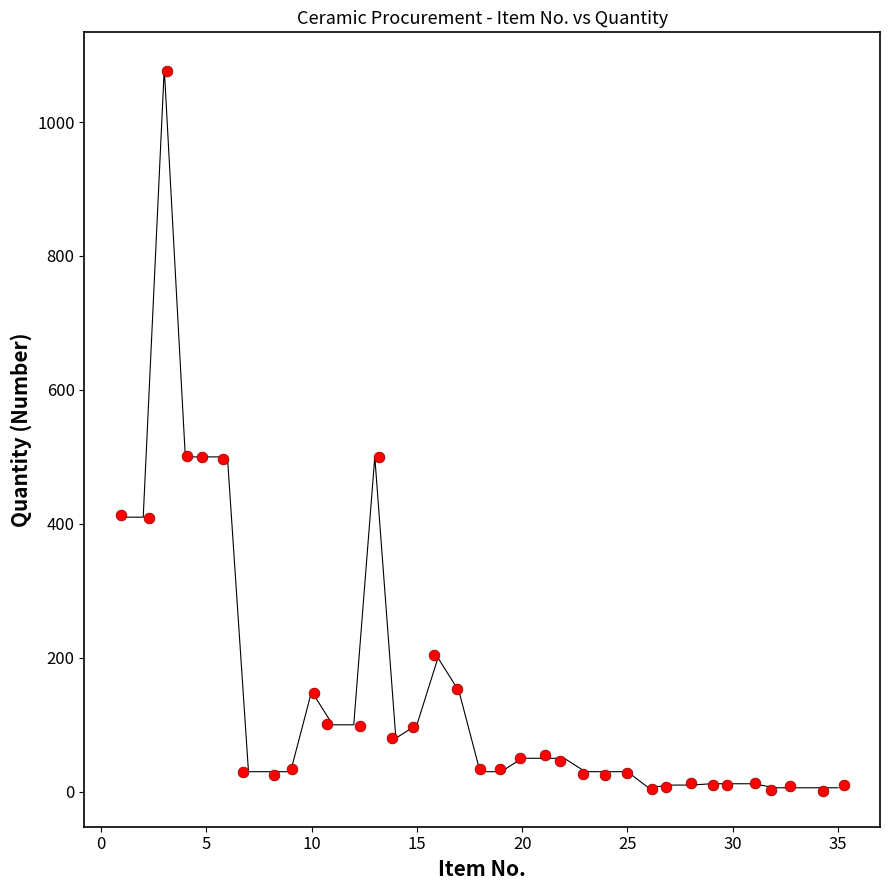

What is the range of X values (max minus min)?

34.4